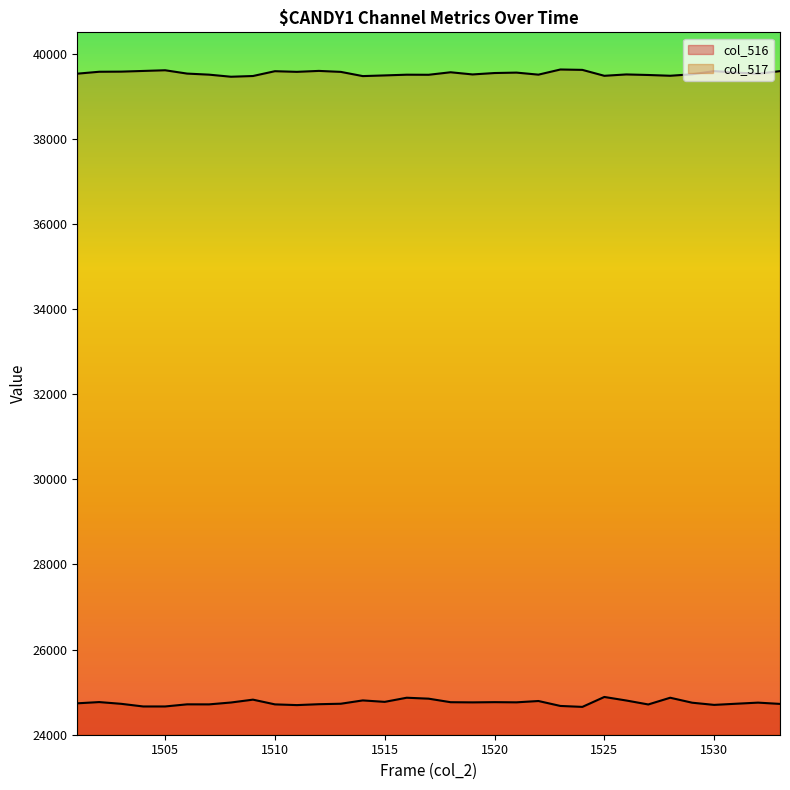

Is the value of col_517 at 1533 greater than the value of col_516 at 1522?

Yes